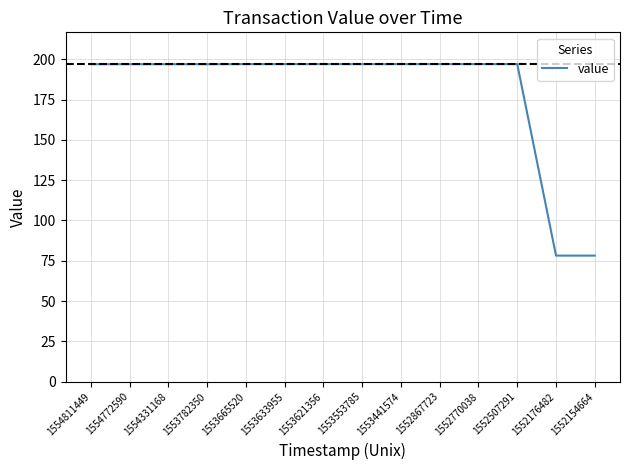

What is the greatest value displayed?

197.0